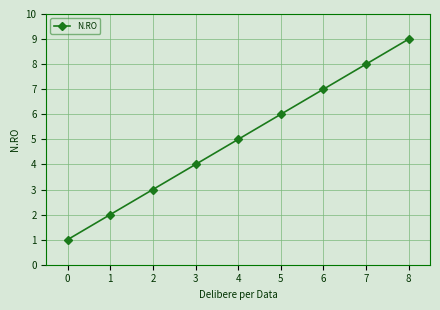

Reading right to left, transcribe all the data shown in this chart.

8=9	7=8	6=7	5=6	4=5	3=4	2=3	1=2	0=1